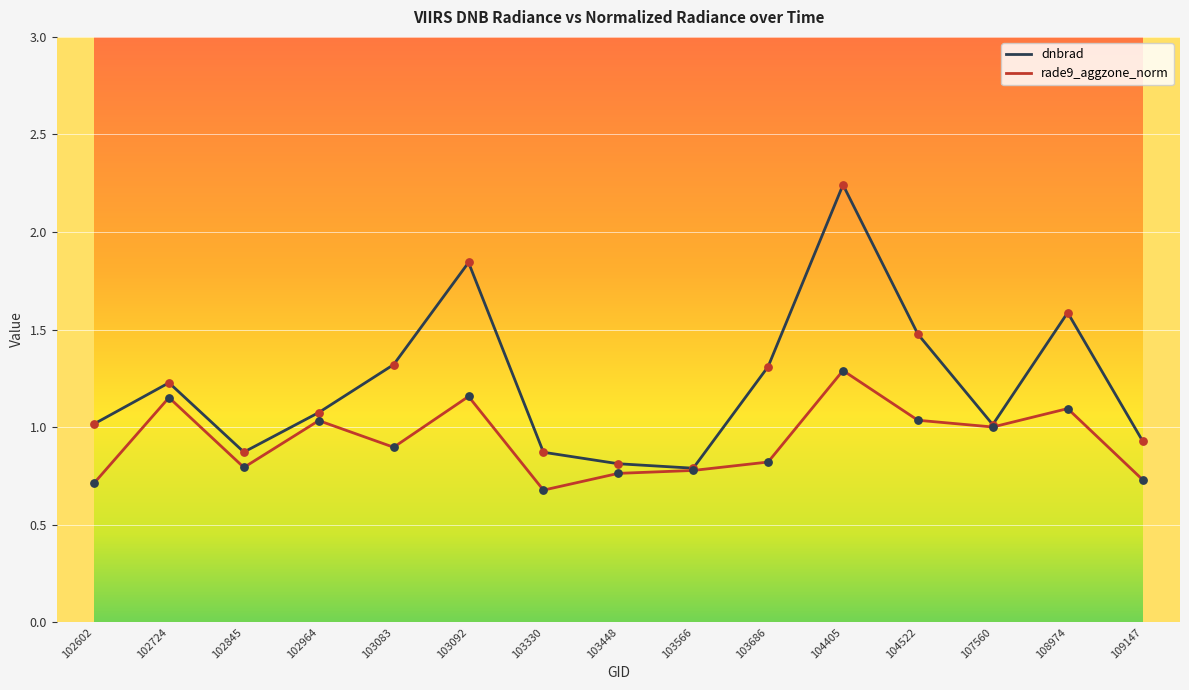

Which series has the largest total across all categories?

dnbrad